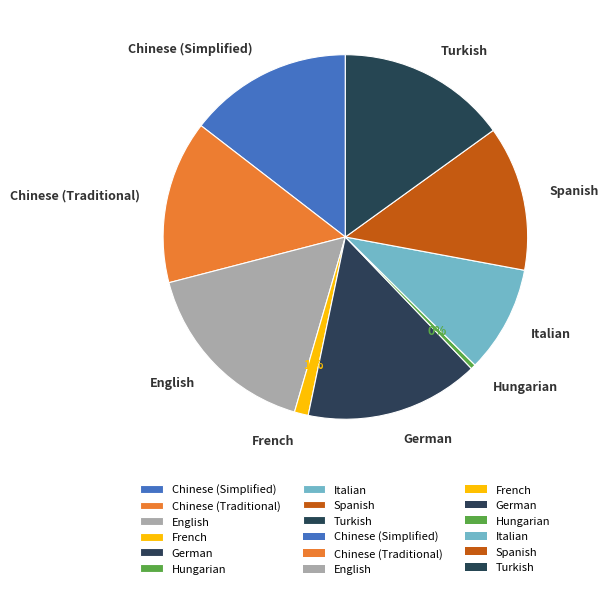

Do French and German together represent more than half of the pie?

No